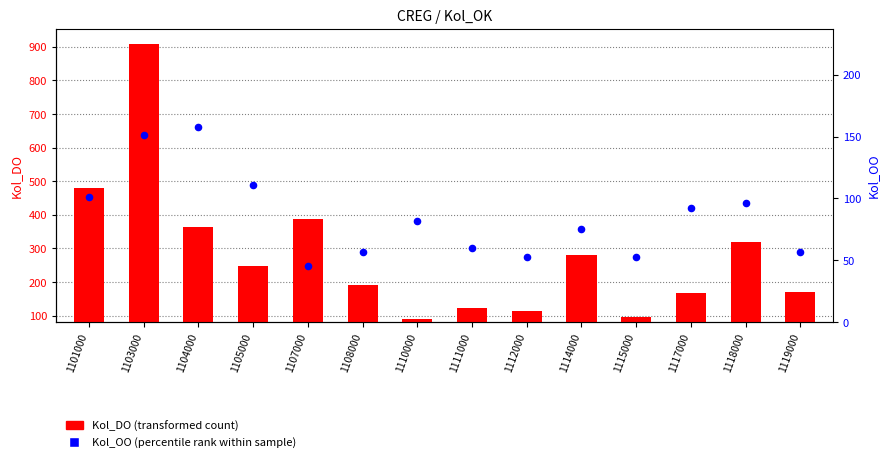

What is the total value across all series at 1111000?

182